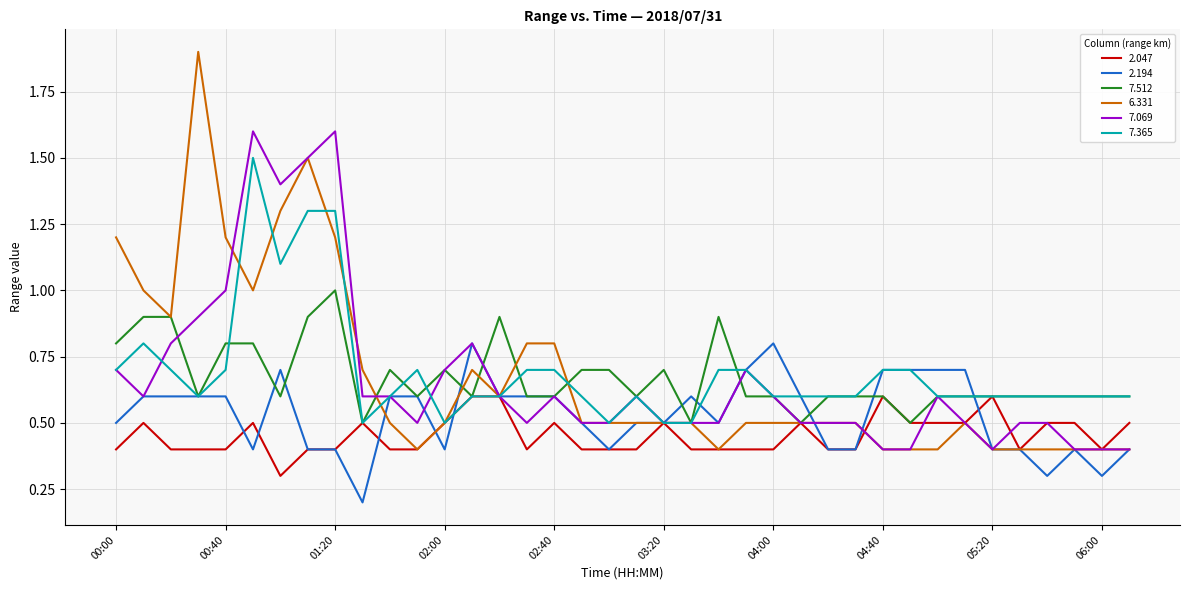

What is the highest value of the 6.331 series?

1.9